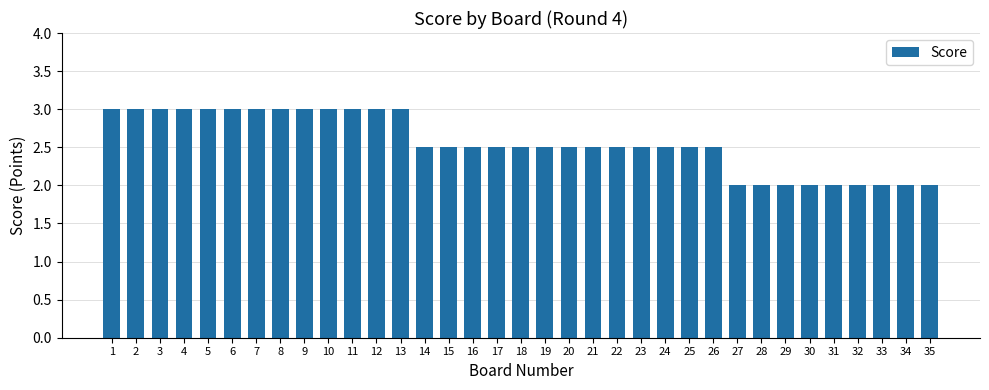

Between 18 and 7, which is larger?

7